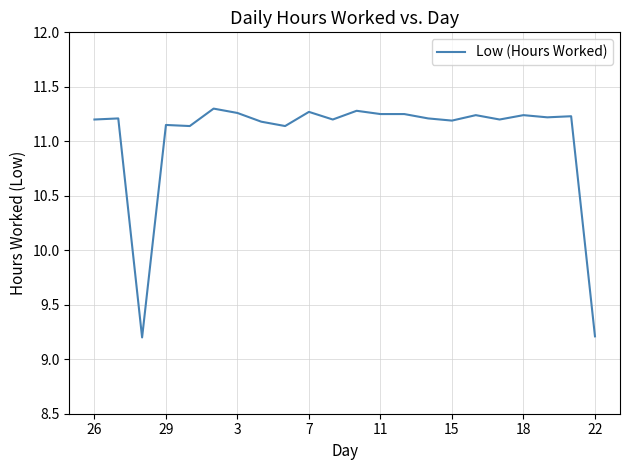

What is the minimum value shown in the chart?

9.2